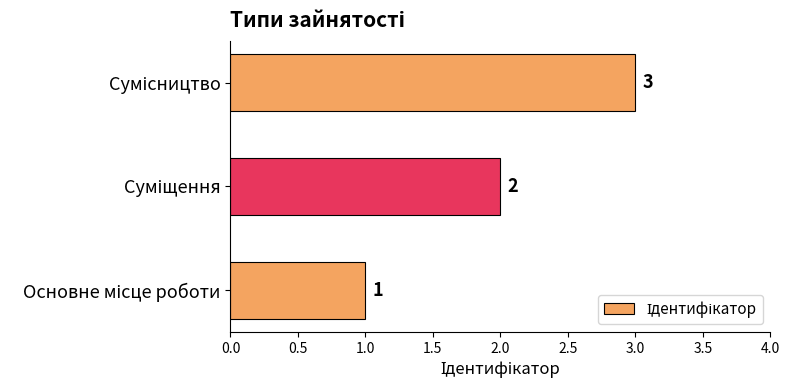

Count the values in the range 1 to 3.

3